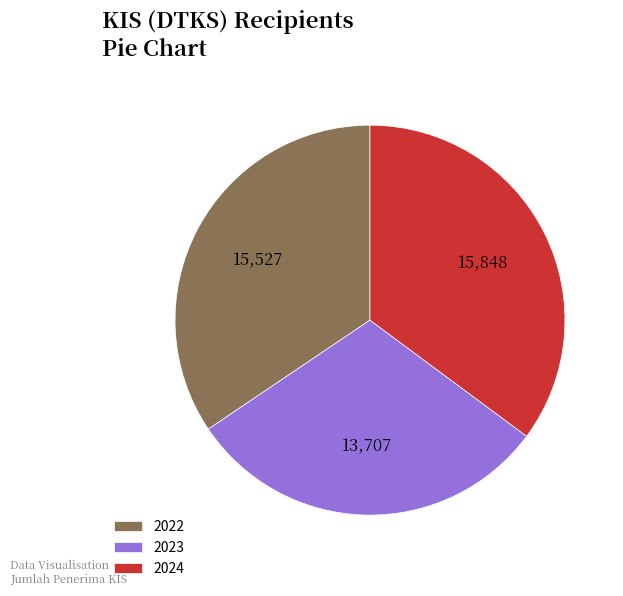

Which category has the smallest portion of the pie?

2023